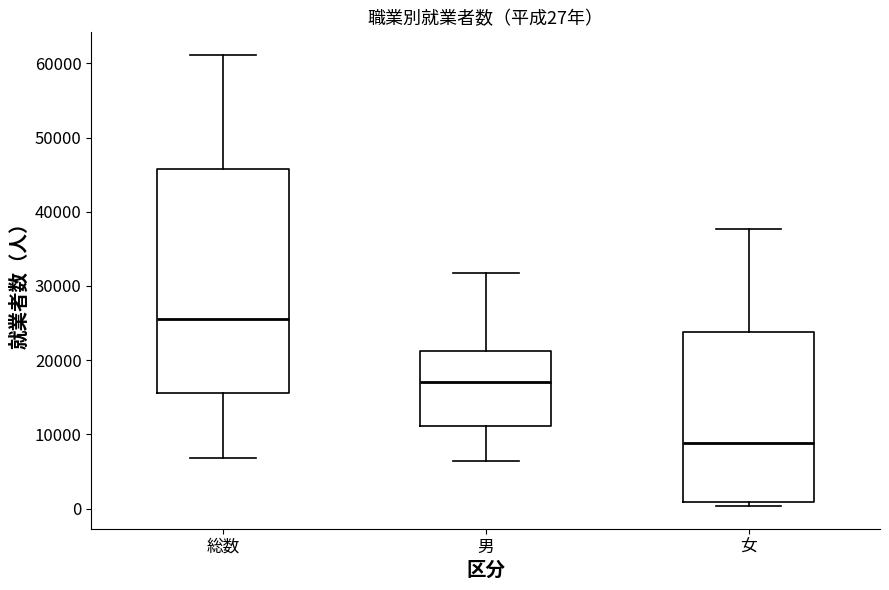

Comparing the boxes themselves (not the whiskers), which one is the tallest?

総数